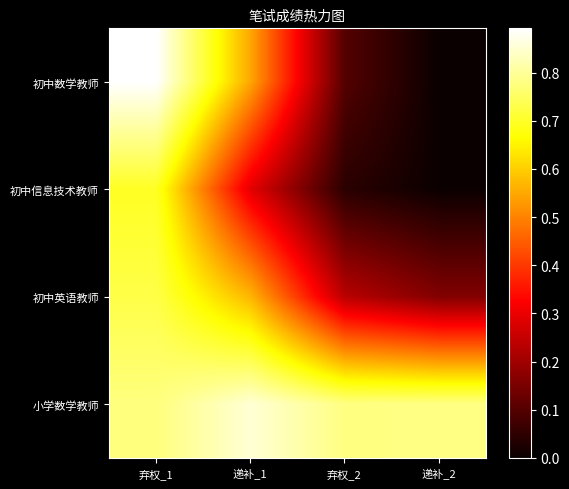

At how many categories does at least one series exceed 0?

4